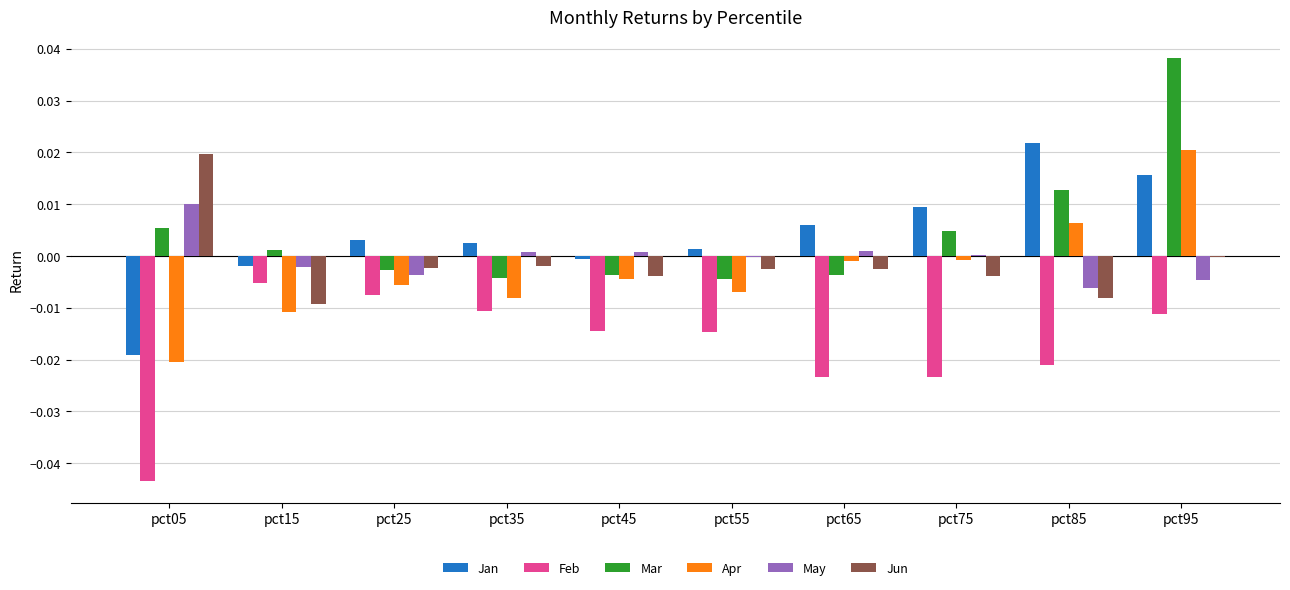

The value of Feb at pct15 is -0.0. True or false?

True